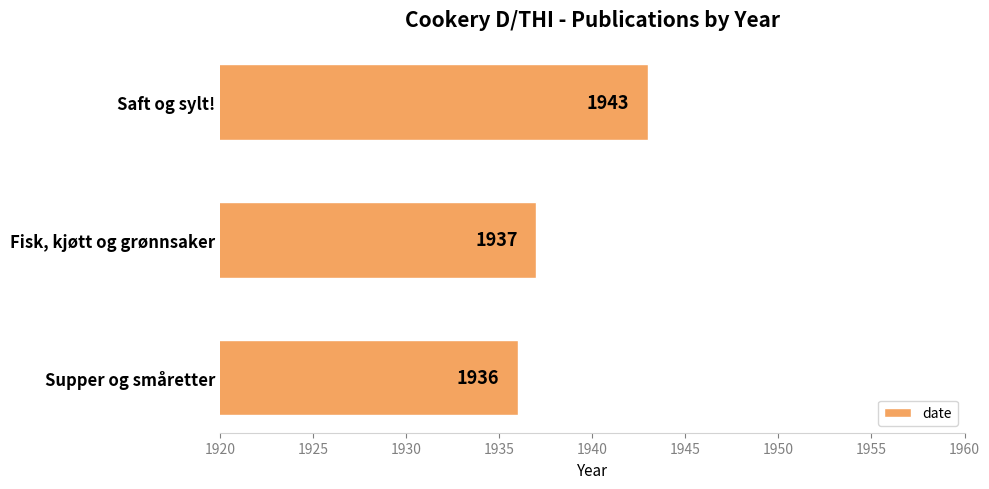

What is the greatest value displayed?

1943